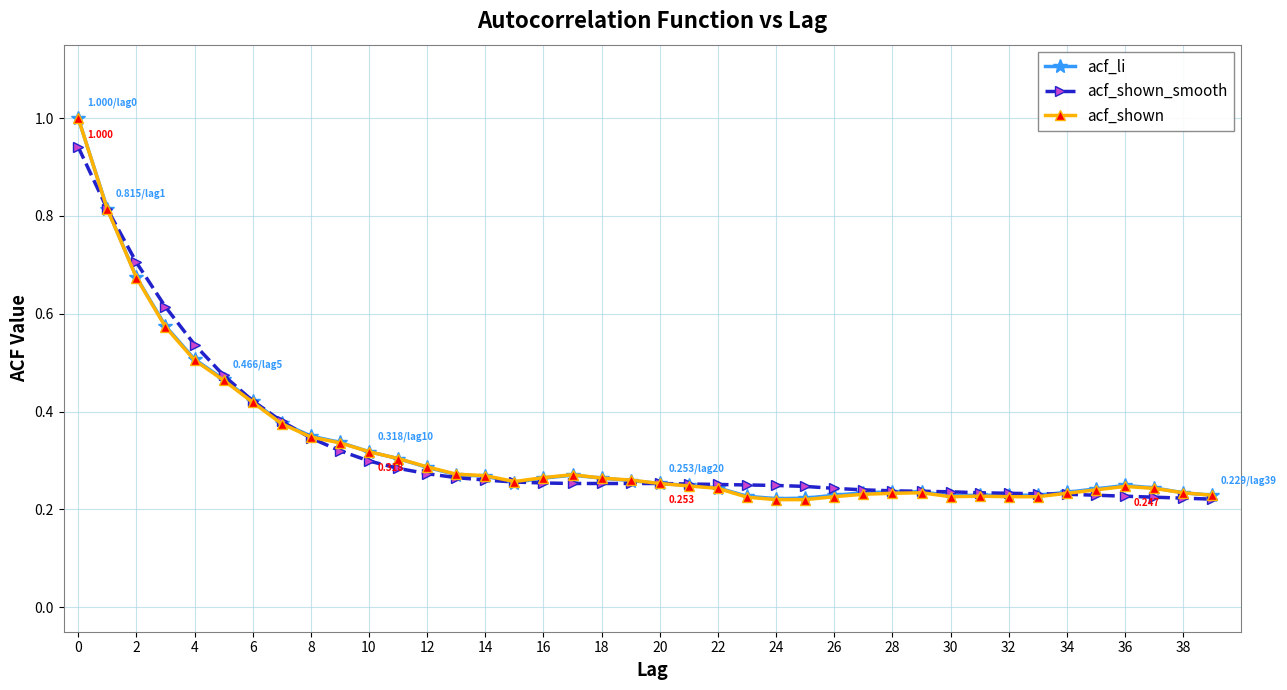

Which series has the largest range (max minus min)?

acf_shown